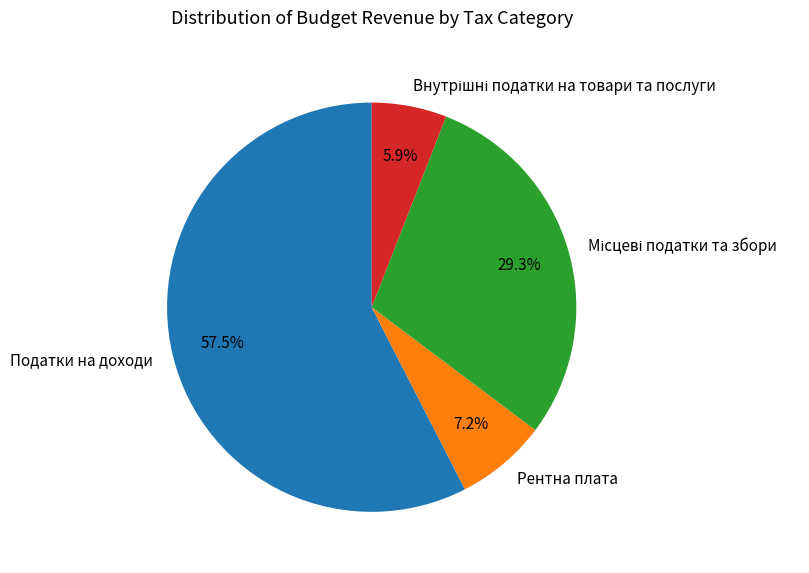

Which category has the biggest portion of the pie?

Податки на доходи